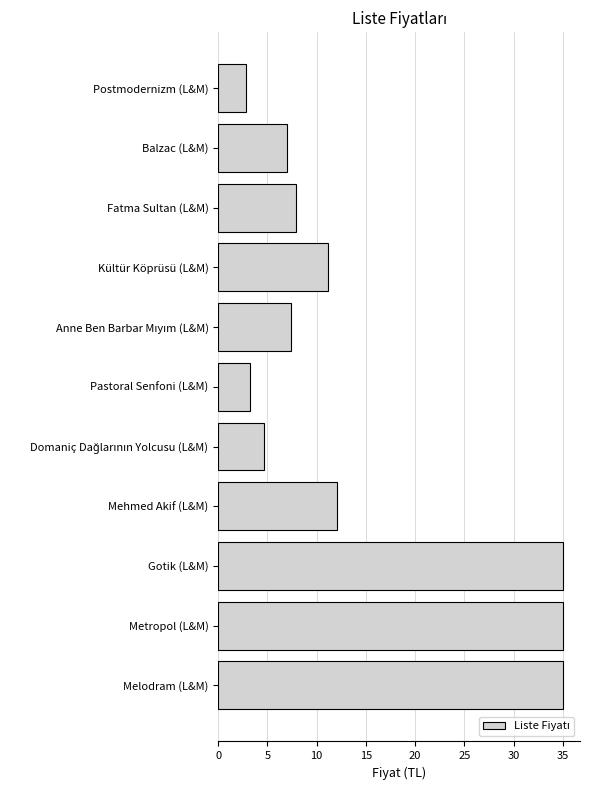

Does the chart contain any negative values?

No